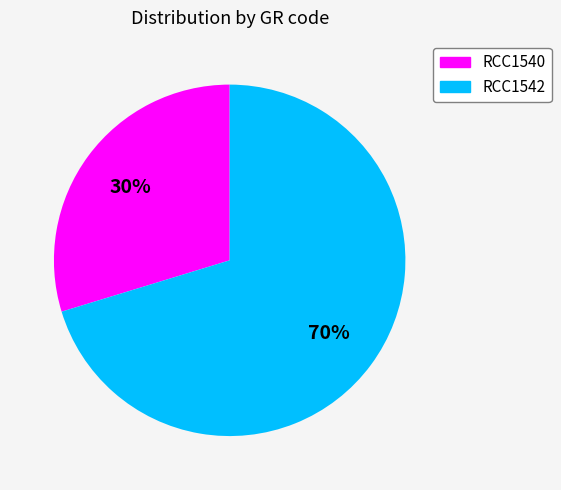

How many slices are in this pie chart?

2